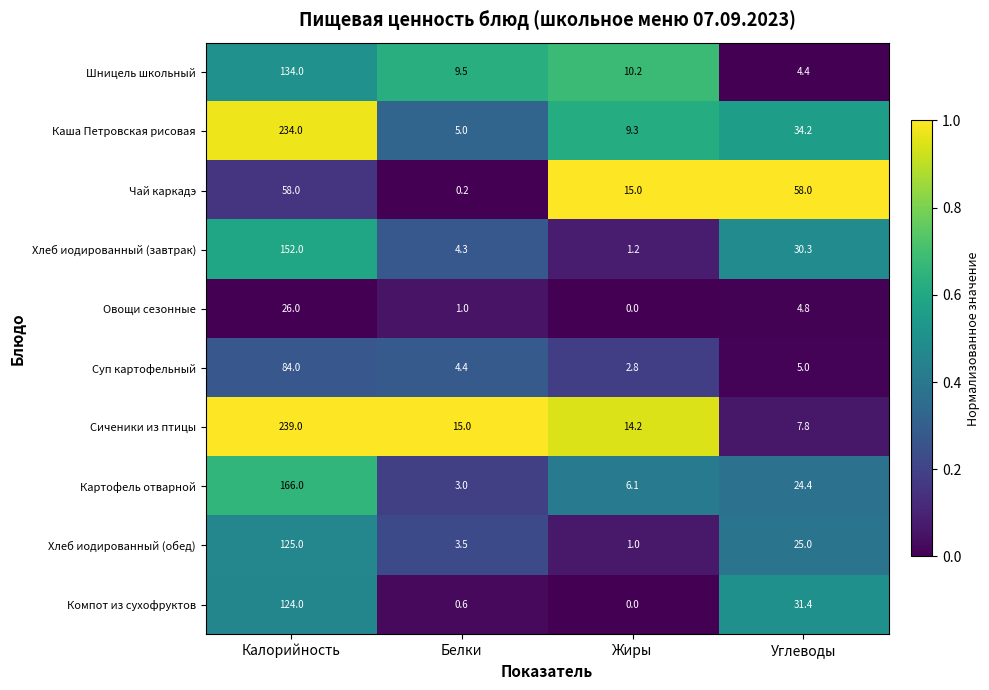

Which series has the largest total across all categories?

Каша Петровская рисовая